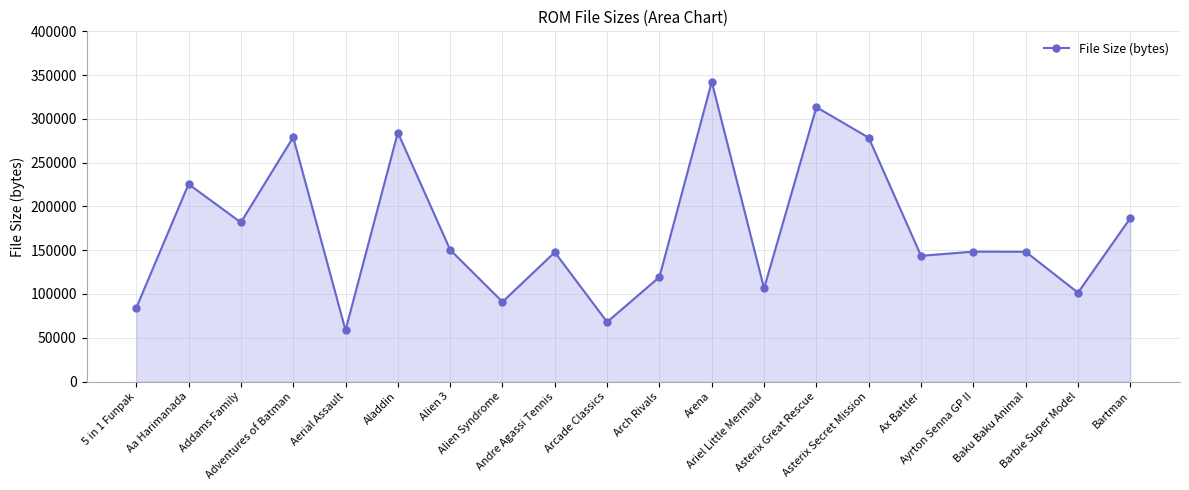

What is the greatest value displayed?

342378